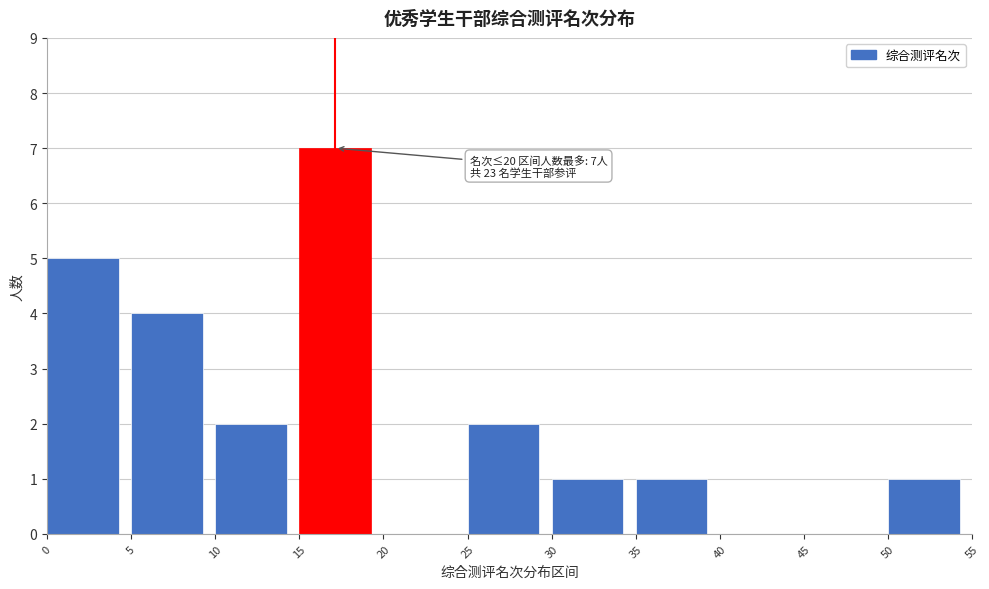

Over which range of the x-axis is the bar tallest?

15 to 20